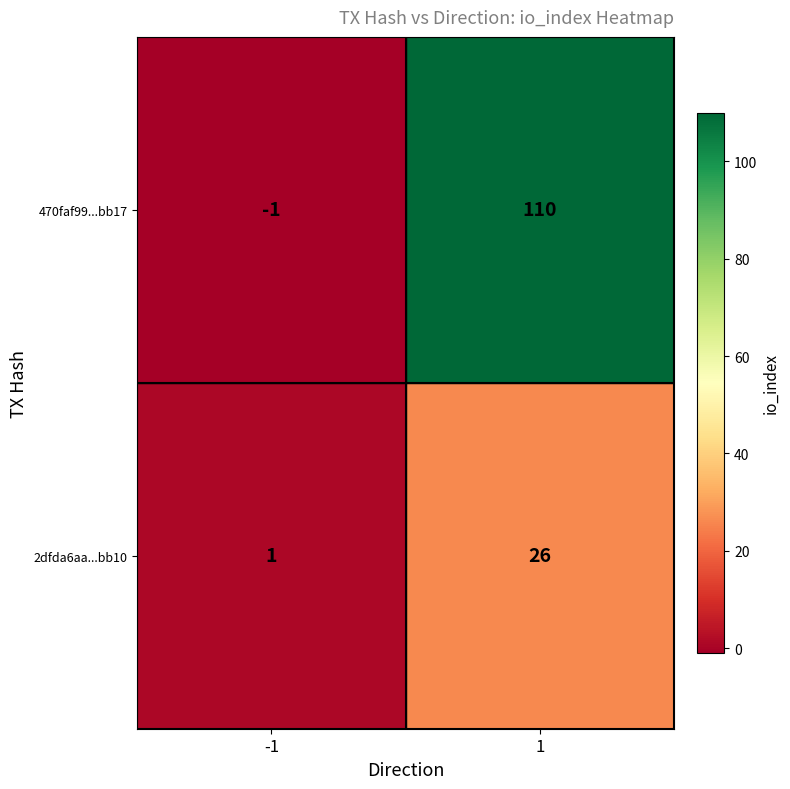

What is the spread (max minus min) of values at -1?

2